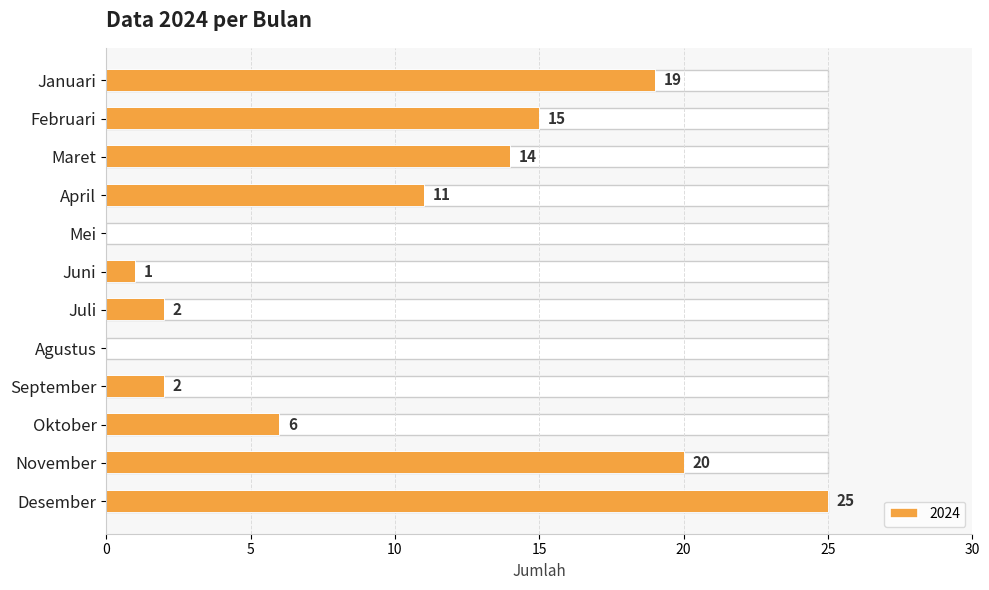

What is the sum of the values at Juli and November?

22